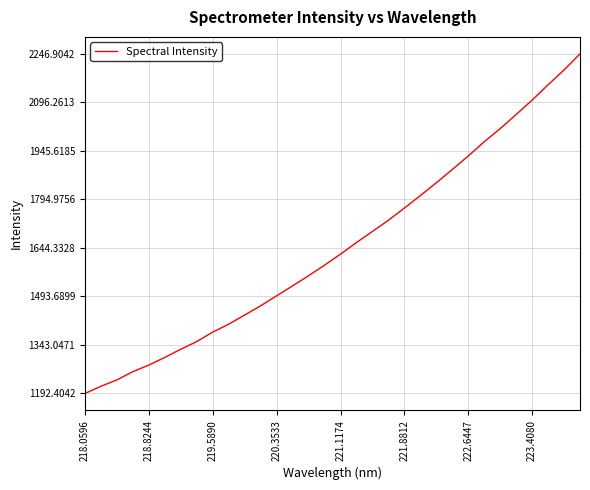

What is the smallest value displayed?

1192.4